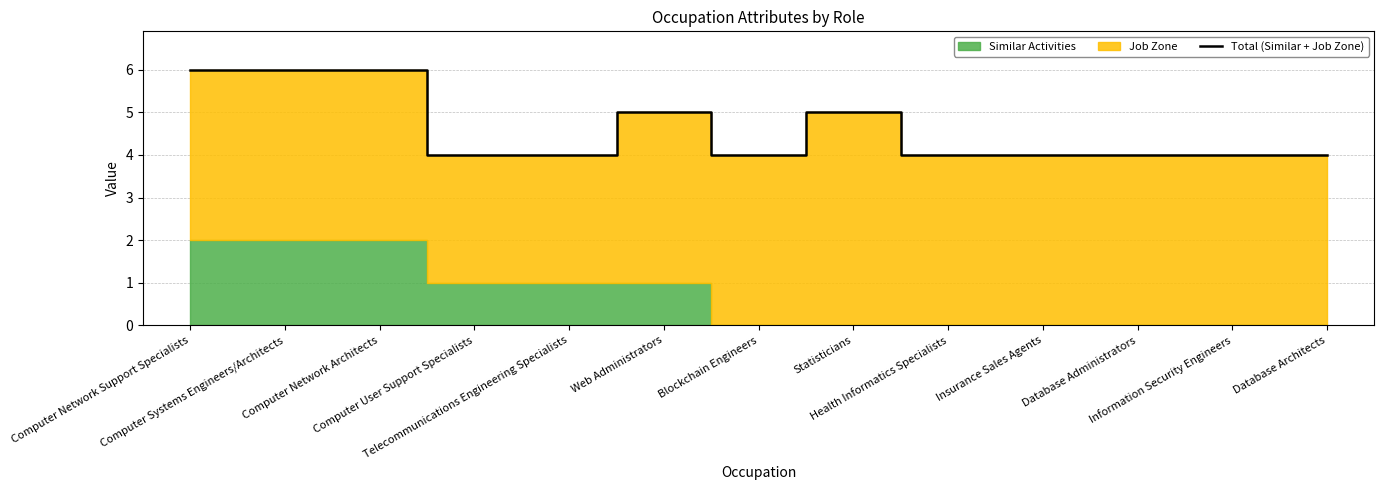

What is the label of the 5th point from the right?

Health Informatics Specialists